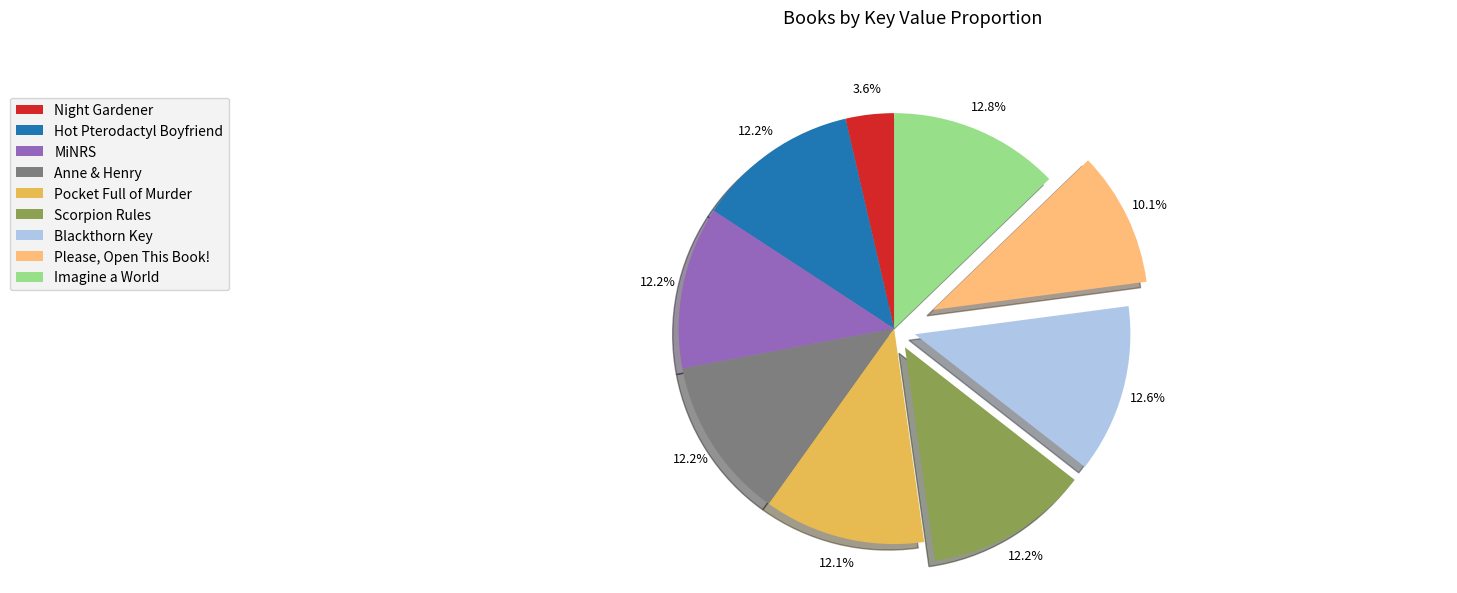

What percentage is NOT represented by Imagine a World?

87.2%